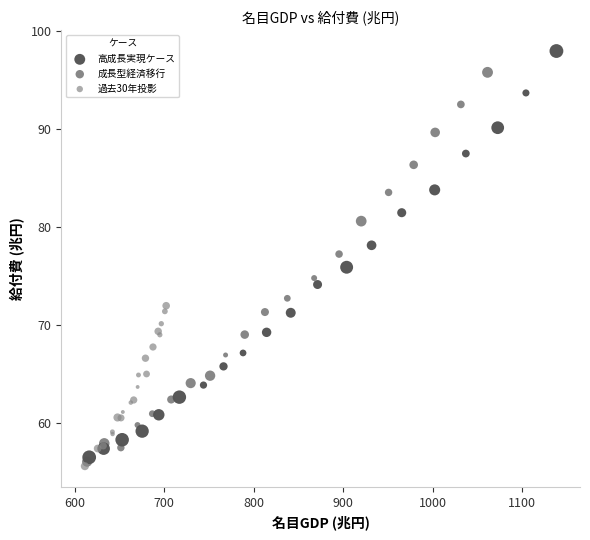

Which series has the widest spread of Y values?

高成長実現ケース